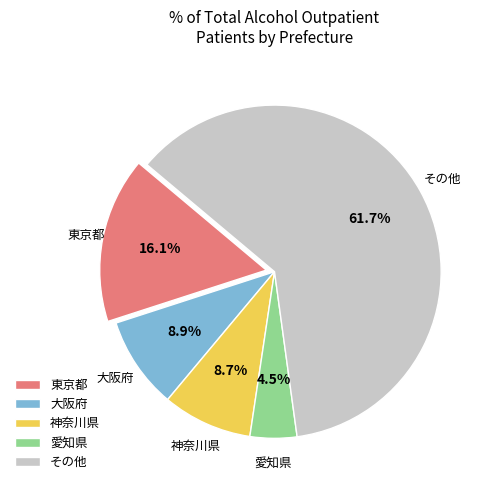

How many slices are in this pie chart?

5